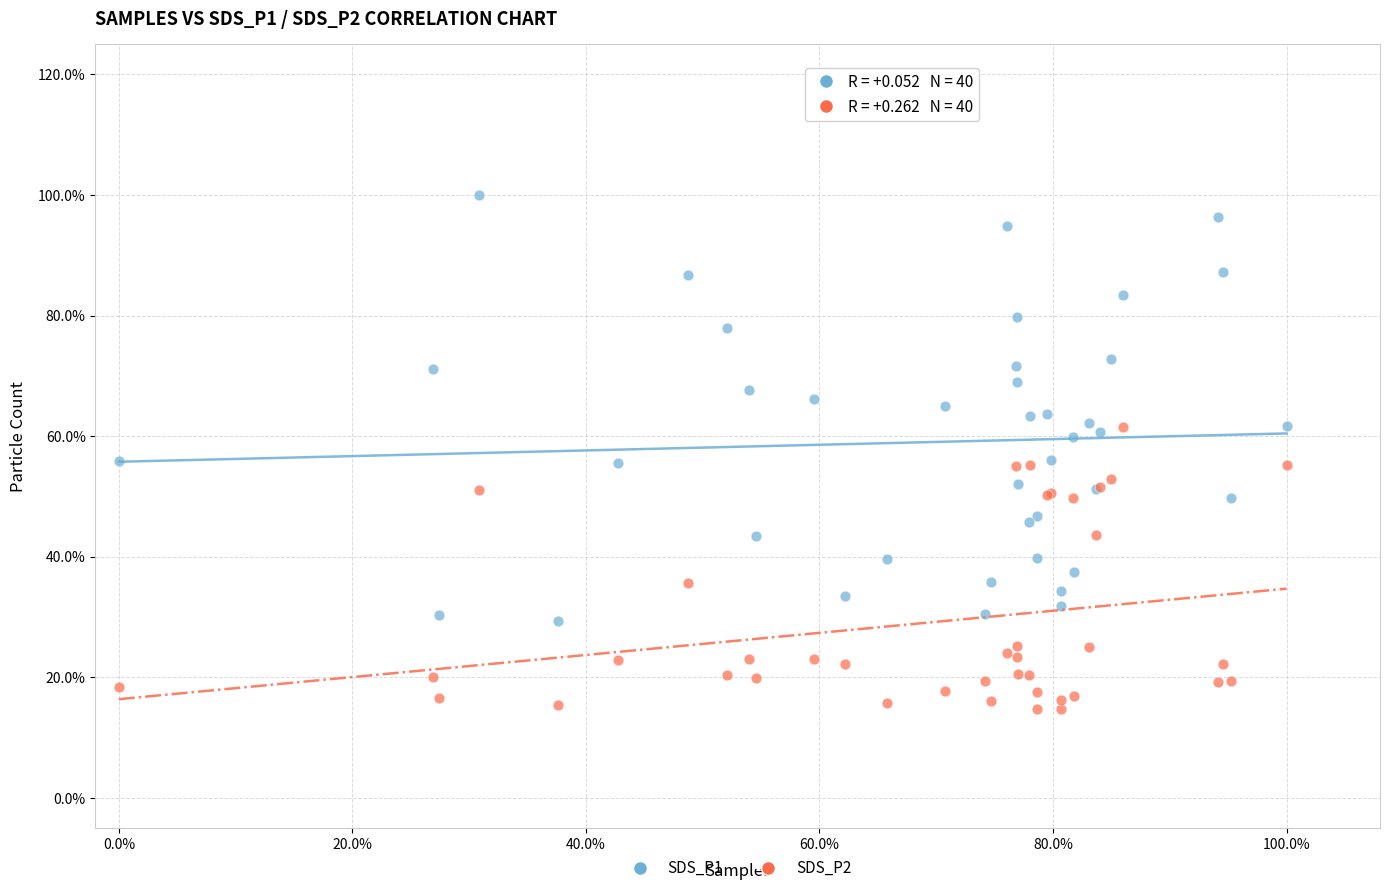

What are all the series names shown in the legend?

SDS_P1, SDS_P2